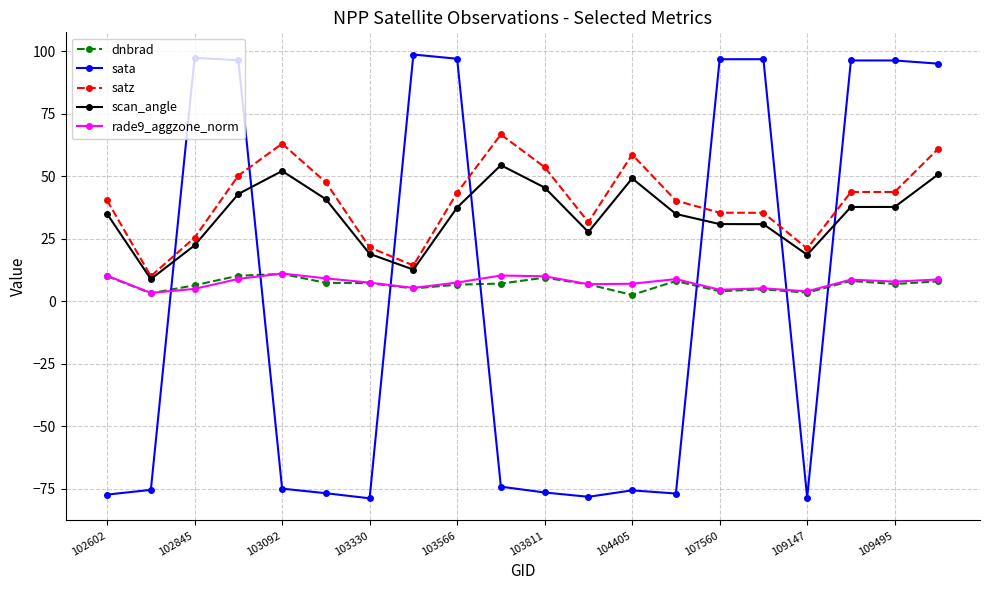

What is the value of the satz point at the 6th from the left?

47.6